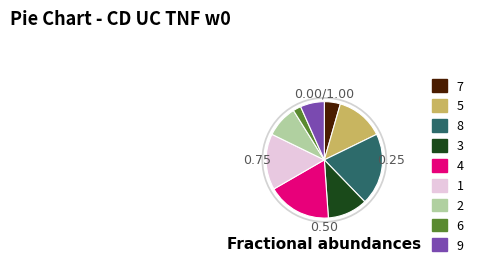

Is there any slice that represents more than half of the pie?

No